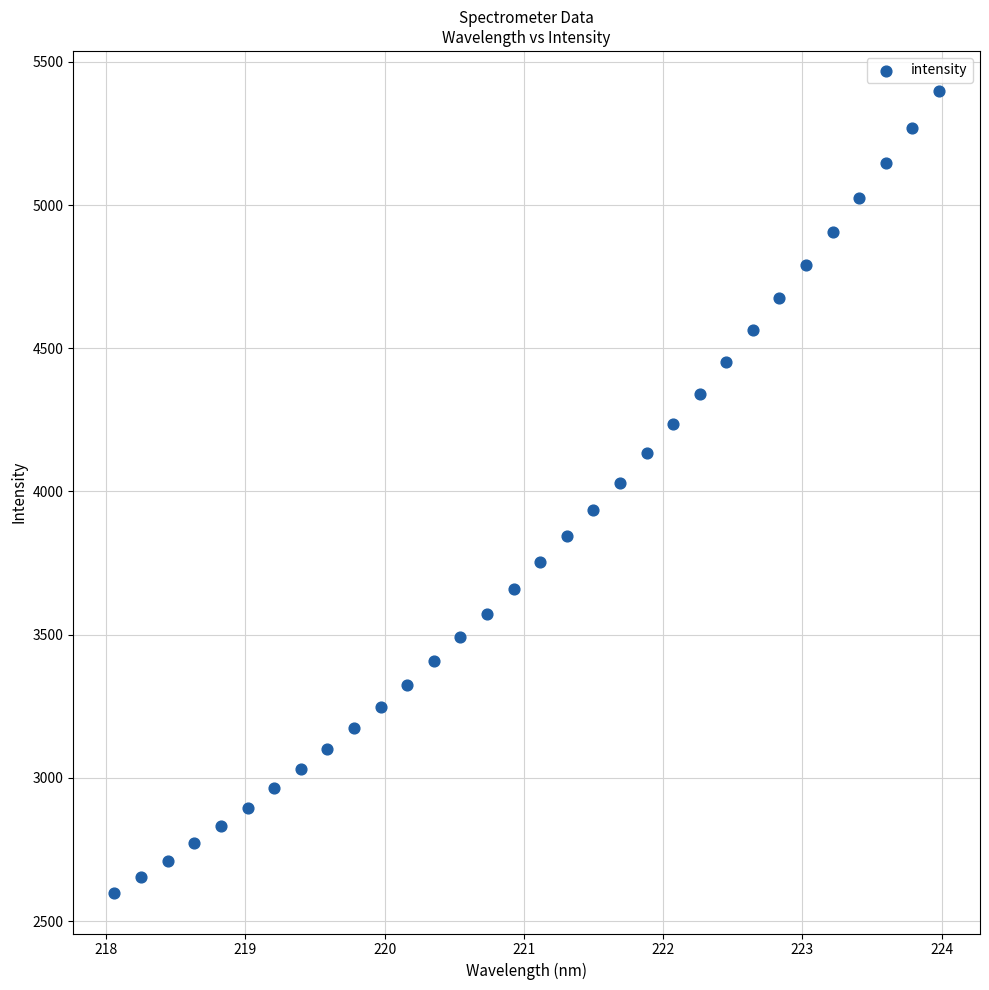

What is the range of X values (max minus min)?

5.9